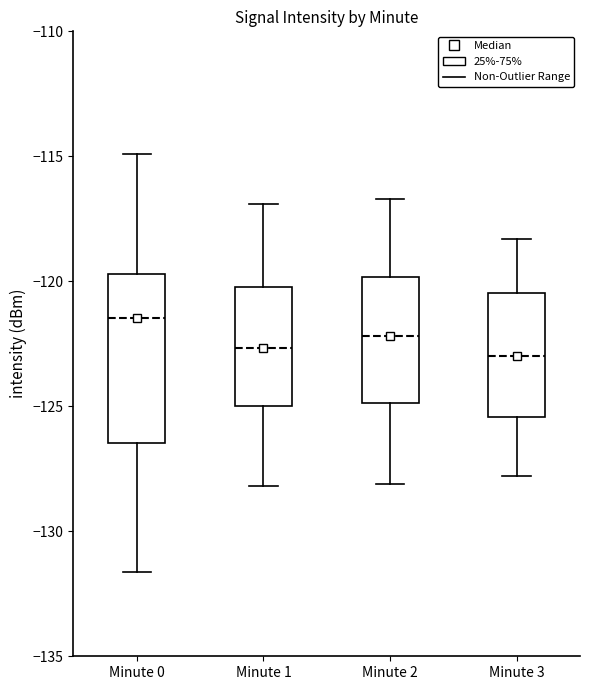

Reading left to right, transcribe this box plot: for each box, give where its median line is, the range the box spans, and where its two whiskers end, as read against the y-axis. The values are not printed on the chart, so give them approximately, as read against the axis.

Minute 0: median -121.5, box -126.5 to -119.5, whiskers -131.5 to -115.0
Minute 1: median -122.5, box -125.0 to -120.0, whiskers -128.0 to -117.0
Minute 2: median -122.0, box -125.0 to -120.0, whiskers -128.0 to -116.5
Minute 3: median -123.0, box -125.5 to -120.5, whiskers -128.0 to -118.5